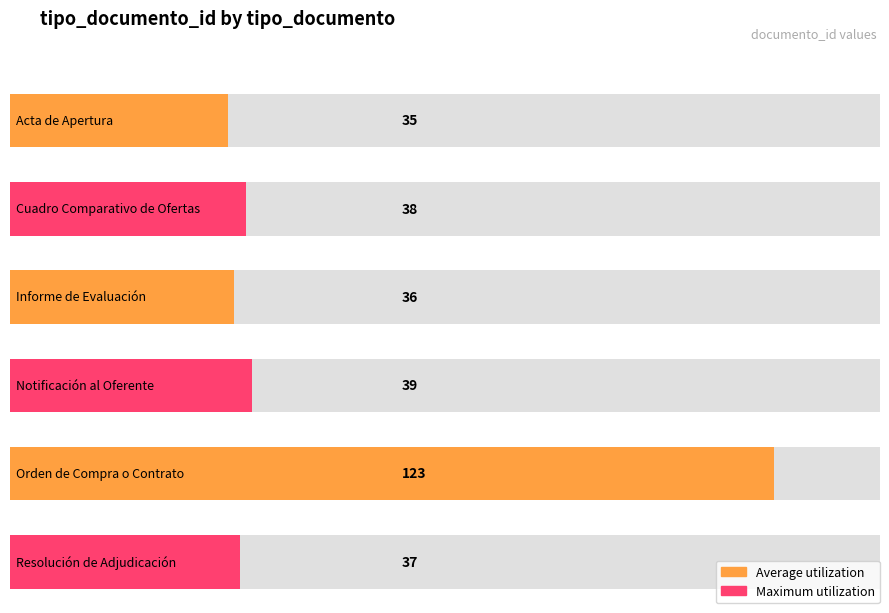

What is the difference between the values at Resolución de Adjudicación and Acta de Apertura?

2